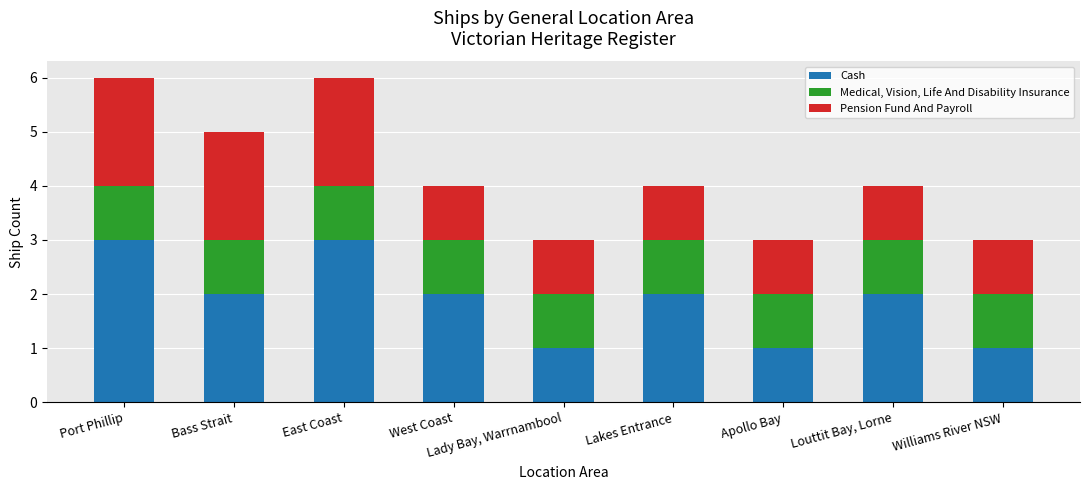

What are all the series names shown in the legend?

Cash, Medical, Vision, Life And Disability Insurance, Pension Fund And Payroll